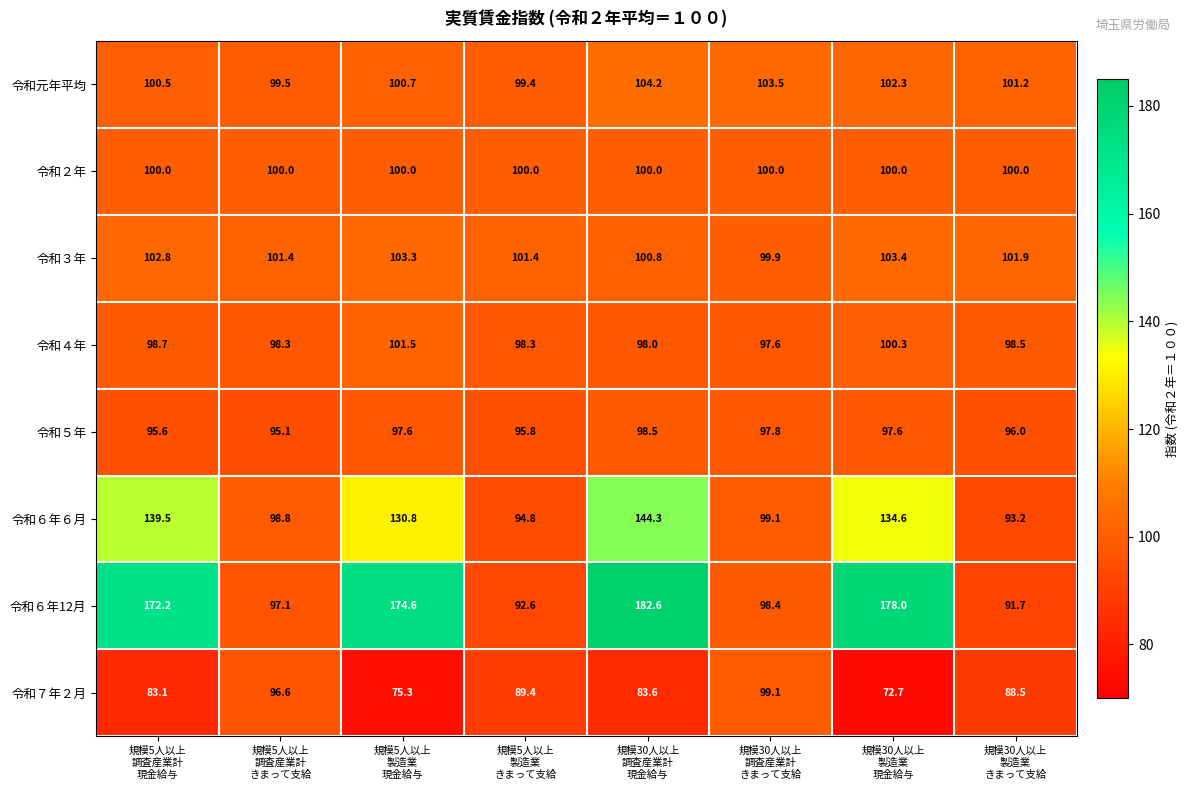

What is the maximum value for 令和６年６月?

144.3